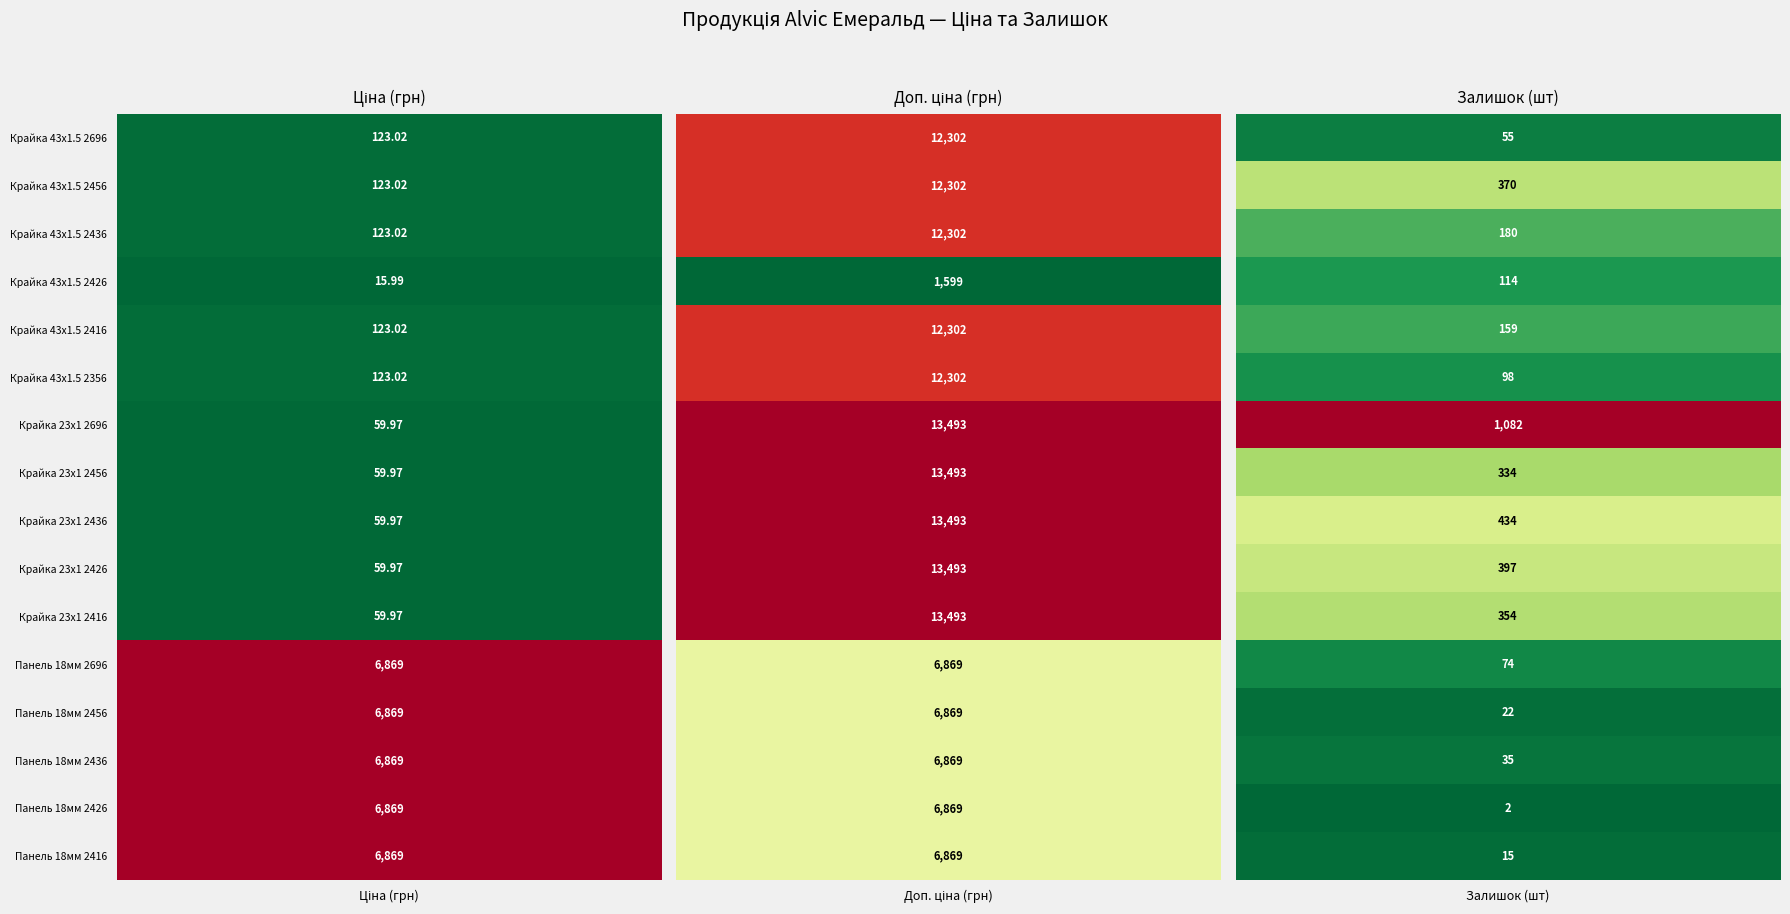

What is the approximate value of Крайка 23x1 мм. Alvic Емеральд 2416 at 2?

354.0